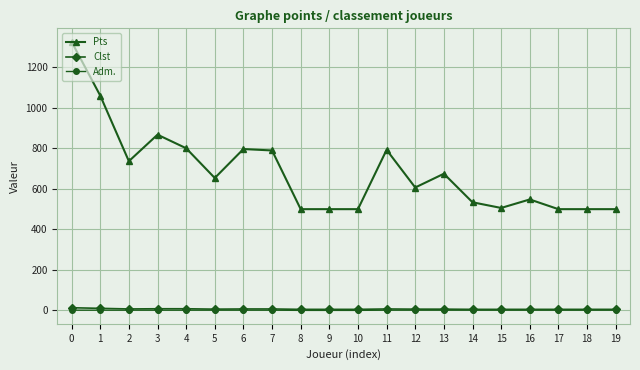

Is the value of Pts at 5 greater than the value of Clst at 19?

Yes